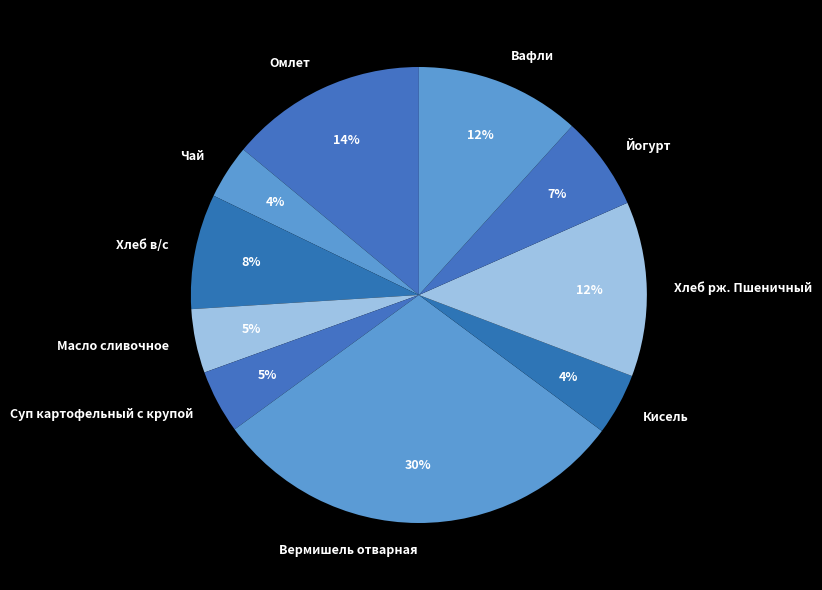

What percentage is the Масло сливочное slice, to the nearest percent?

5%